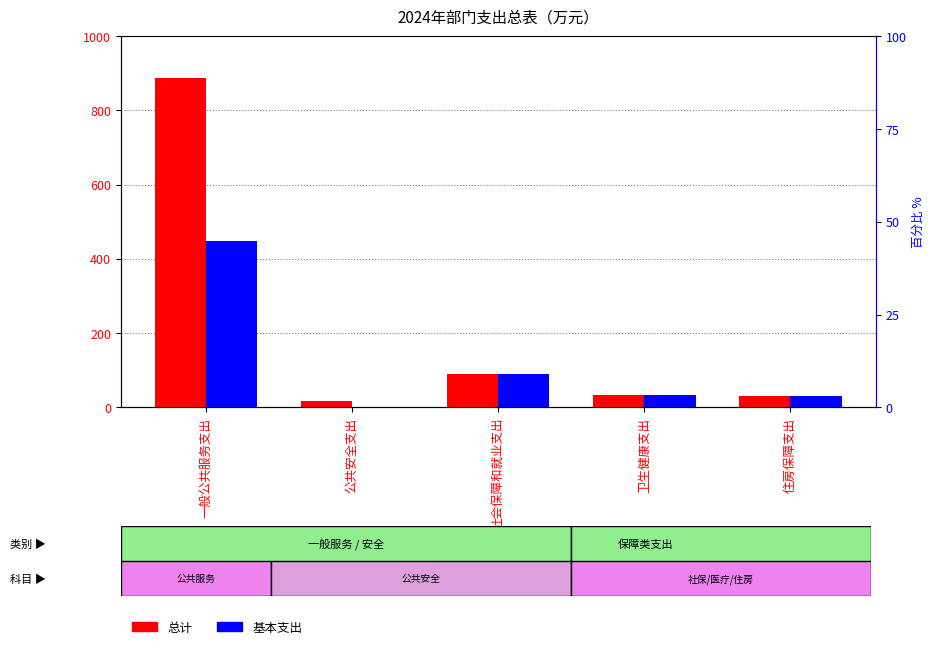

The value of 总计 at 住房保障支出 is 31.6. True or false?

True